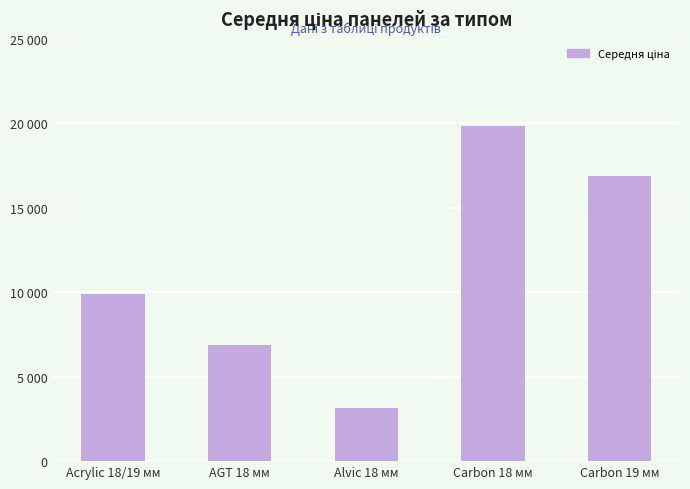

Approximately how many times larger is the value at Carbon 19 мм compared to Carbon 18 мм?

0.9